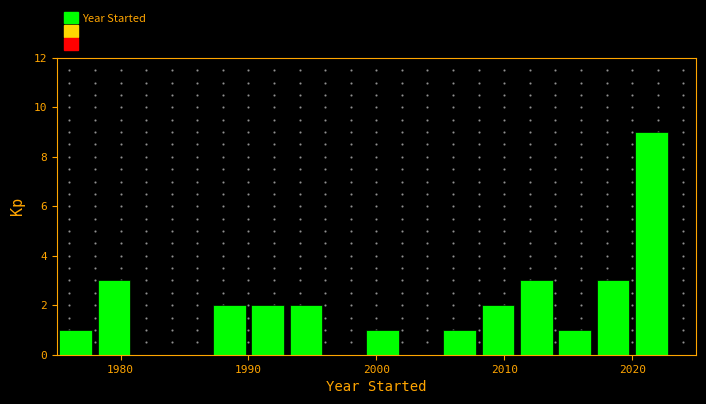

Read against the x-axis, roughly where is the centre of the tallest bar?

2022